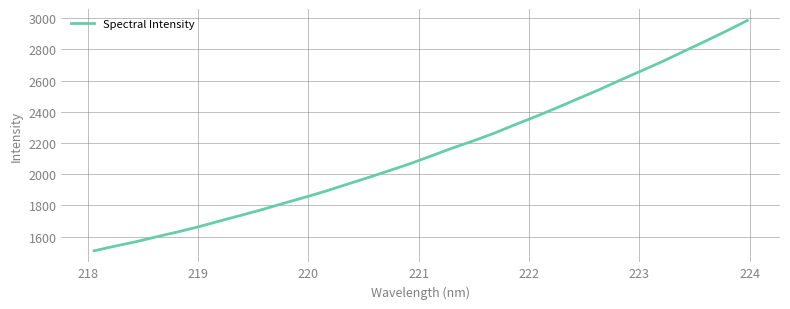

What is the maximum value shown in the chart?

2984.5